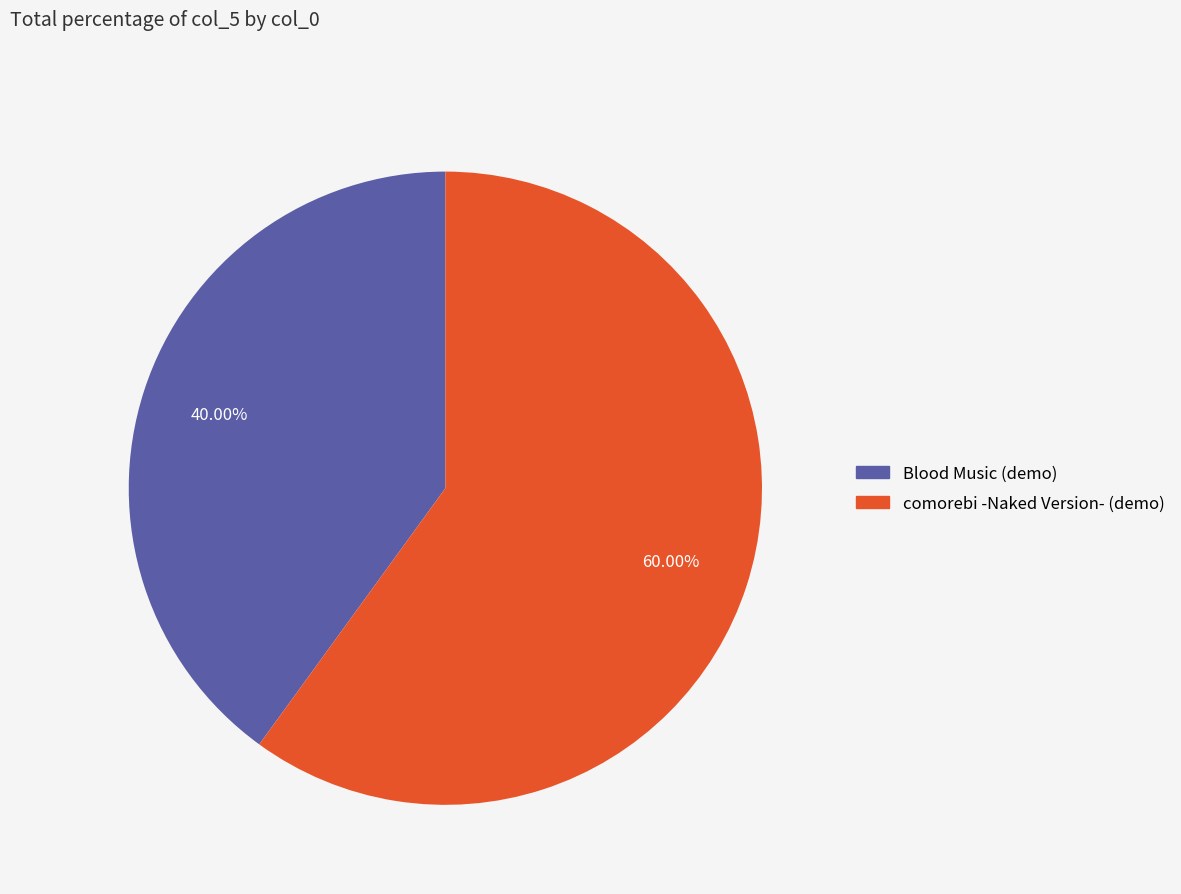

How many segments does this pie chart have?

2